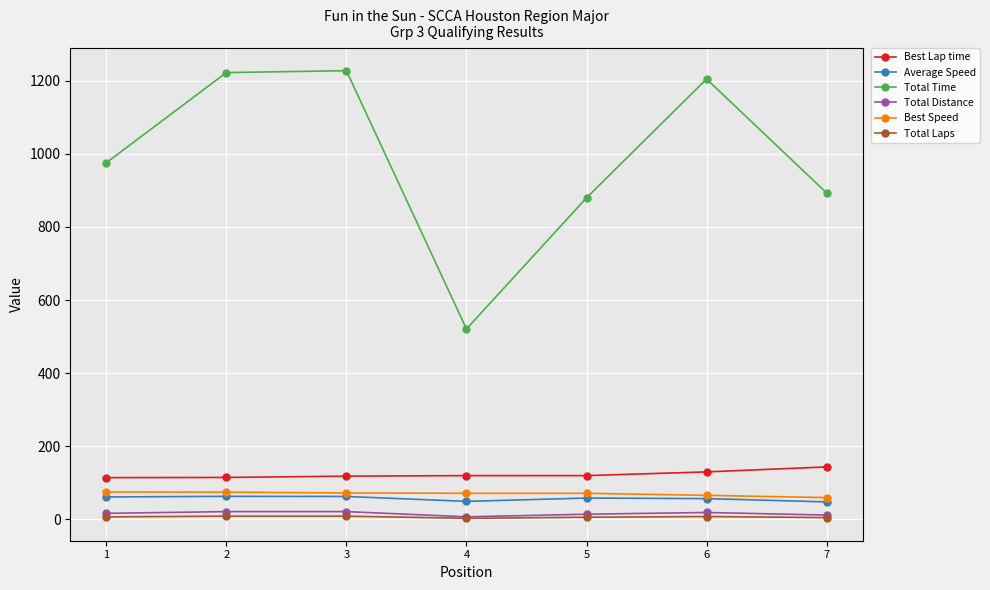

What are all the series names shown in the legend?

Best Lap time, Average Speed, Total Time, Total Distance, Best Speed, Total Laps